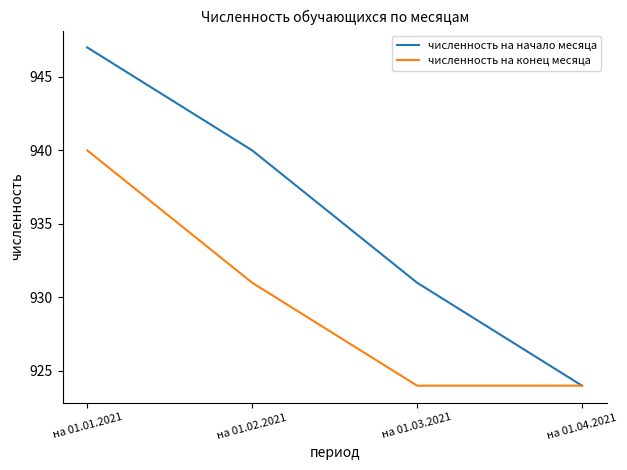

Reading left to right, what are all the values shown in this chart?

численность на начало месяца: 947	940	931	924
численность на конец месяца: 940	931	924	924